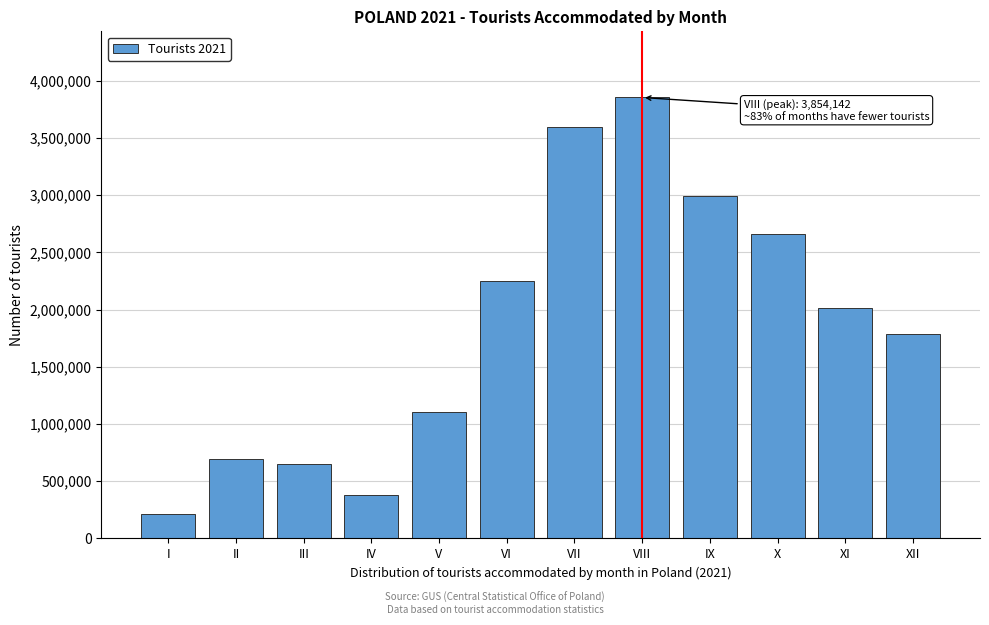

Reading left to right, transcribe all the data shown in this chart.

I=213149	II=697443	III=651958	IV=379809	V=1101217	VI=2252173	VII=3592764	VIII=3854142	IX=2994328	X=2661755	XI=2016846	XII=1783388